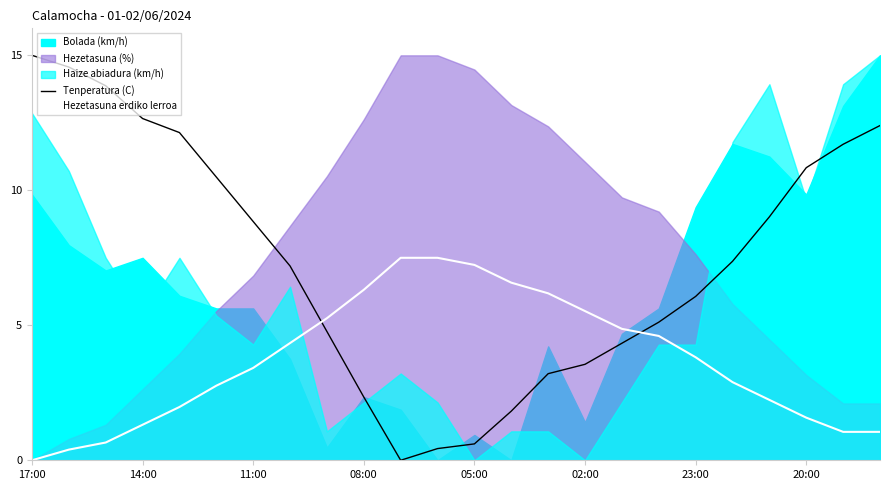

What is the difference between the maximum and minimum values in the Hezetasuna erdiko lerroa series?

7.5